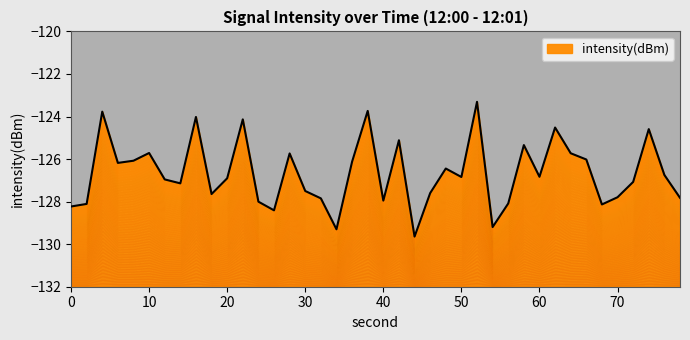

What is the maximum value for intensity(dBm)?

-123.3